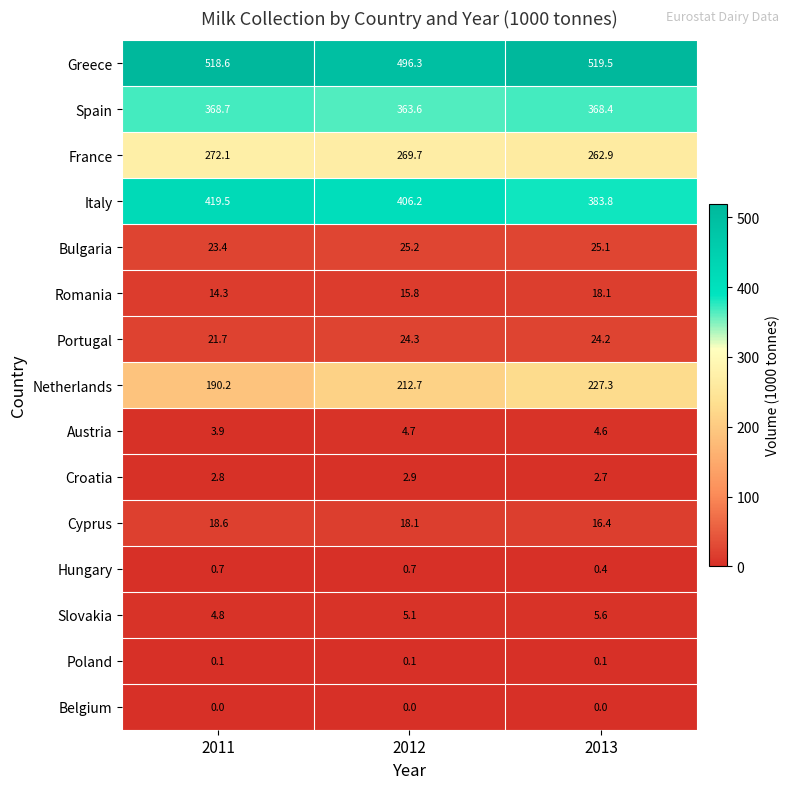

At which label is Portugal closest to 23?

2013